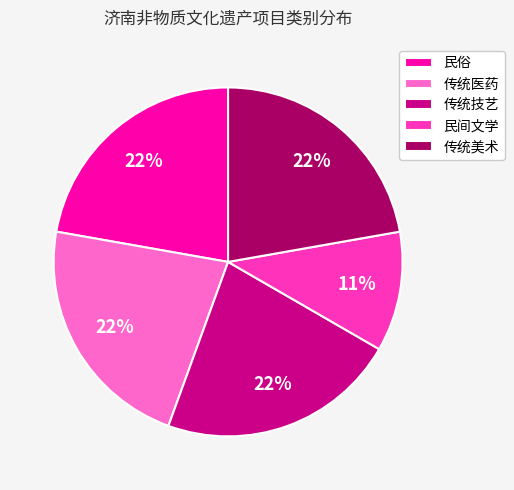

To the nearest percent, what is the average slice percentage?

20%